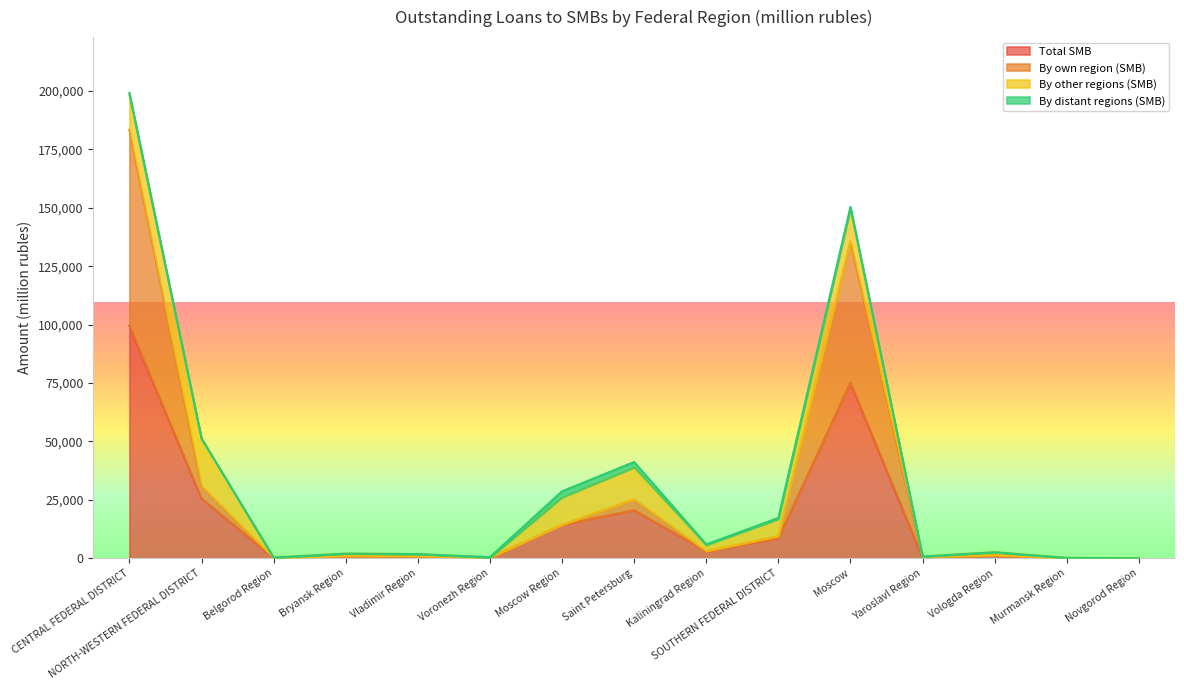

Is the value of By own region (SMB) at Vladimir Region greater than the value of Total SMB at CENTRAL FEDERAL DISTRICT?

No